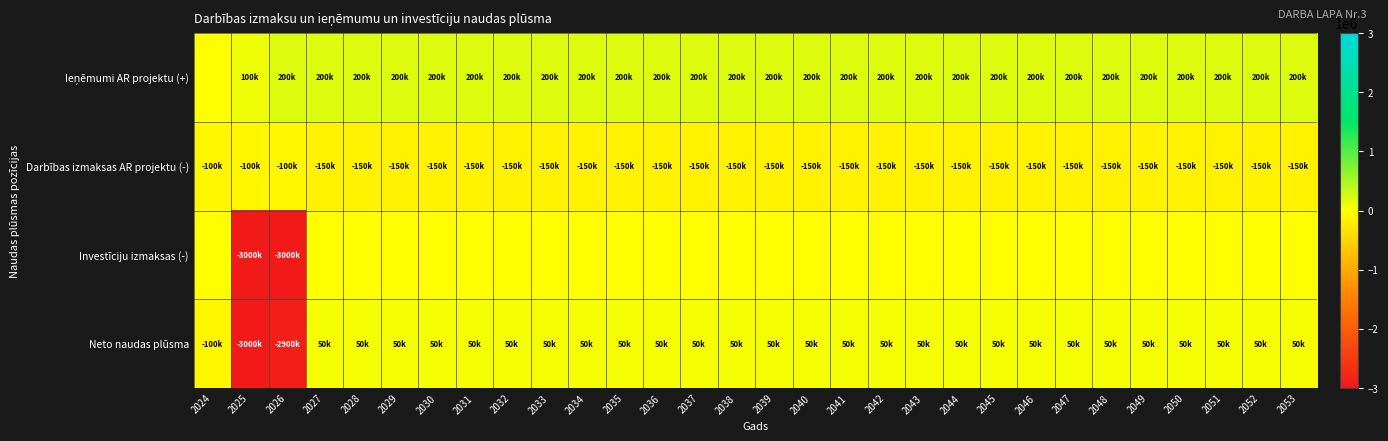

Which series has the largest total across all categories?

Ieņēmumi AR projektu (+)